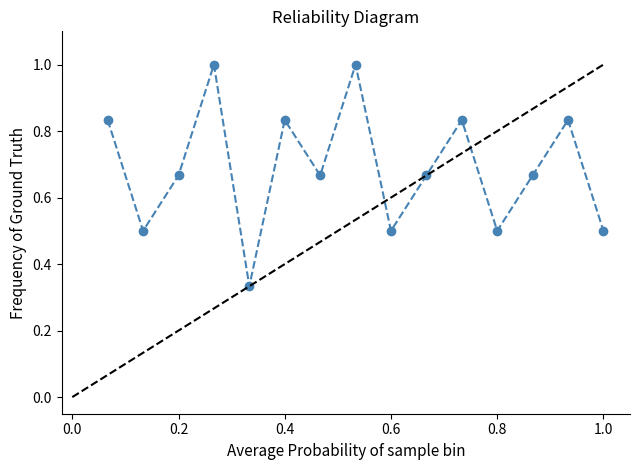

The chart shows a value of 0.7 at 7. True or false?

True